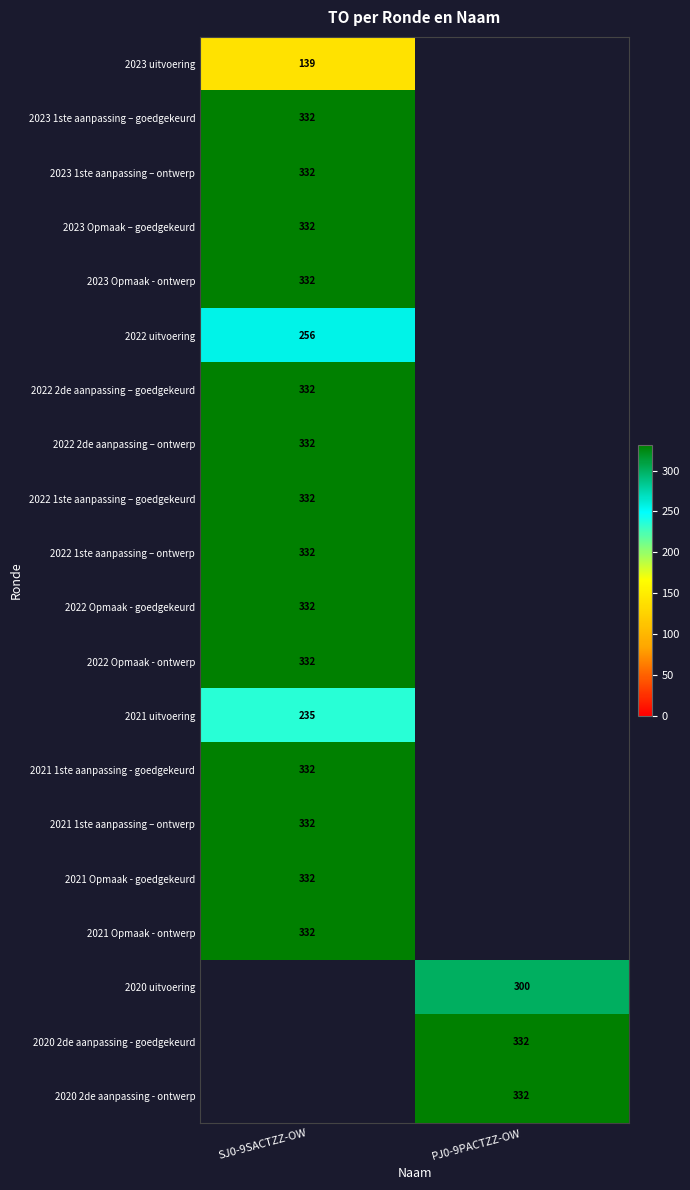

True or false: 2022 Opmaak - goedgekeurd has a value of 145 at SJ0-9SACTZZ-OW.

False